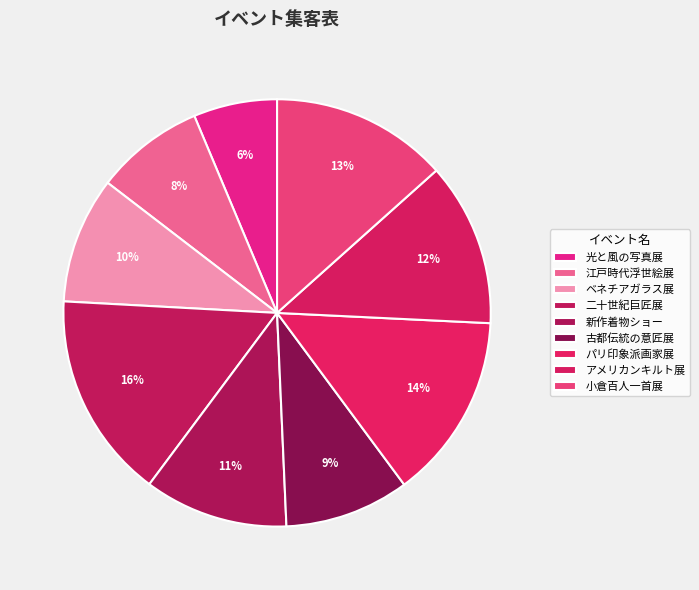

How many slices are in this pie chart?

9